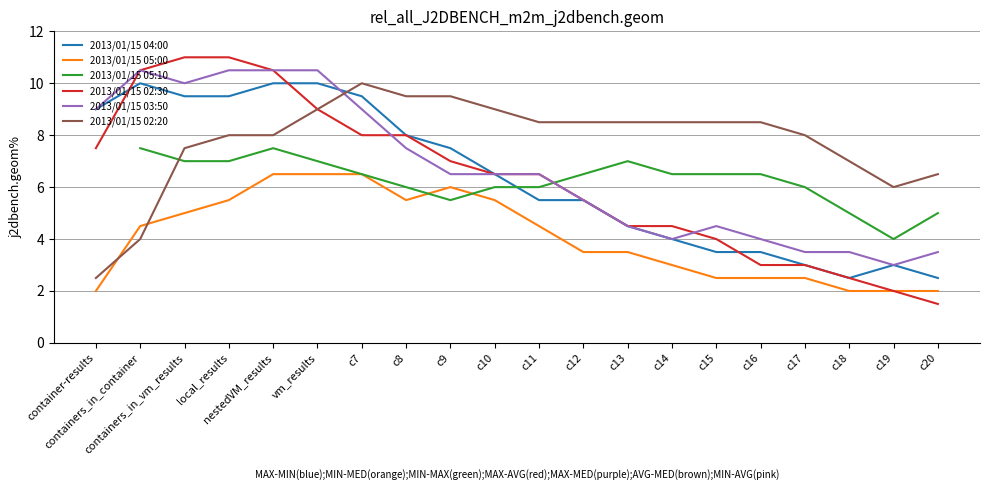

What is the minimum value for 2013/01/15 02:30?

1.5